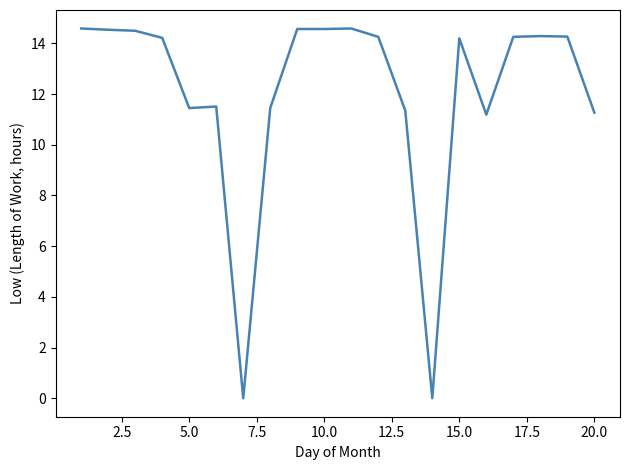

Count the number of values greater than 14.

12